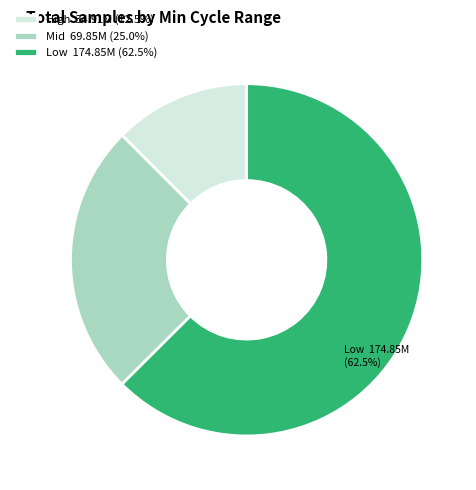

How many slices are in this pie chart?

3